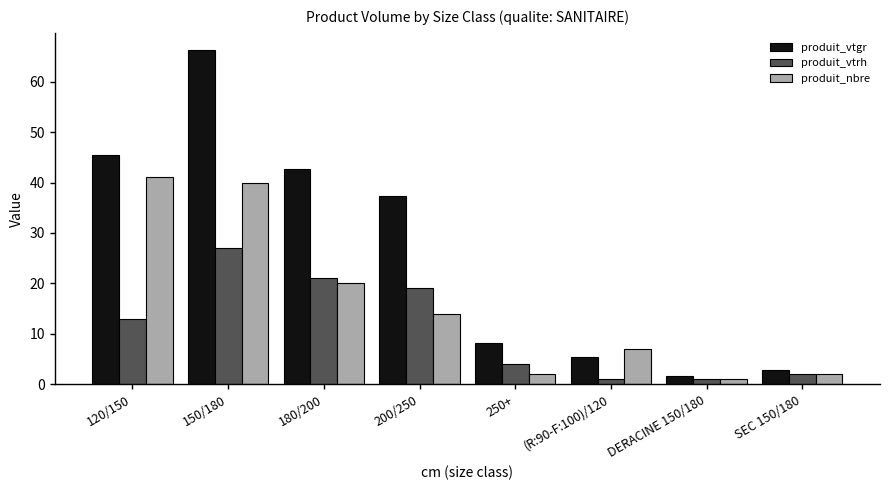

Between 120/150 and DERACINE 150/180, which series saw the biggest shift?

produit_vtgr